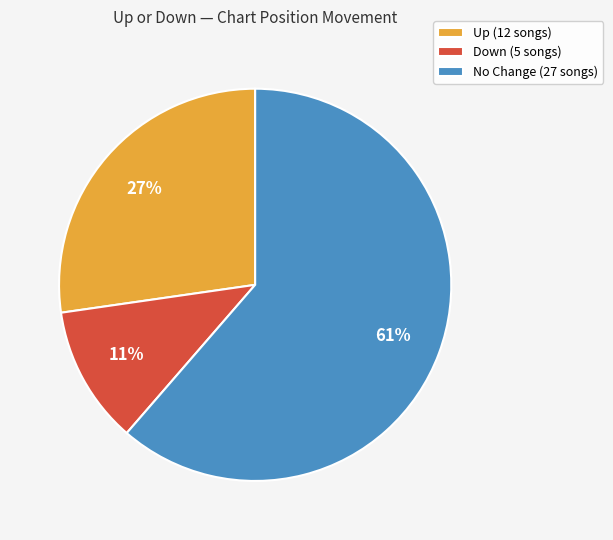

To the nearest percent, what percentage of the pie is Up (12 songs)?

27%